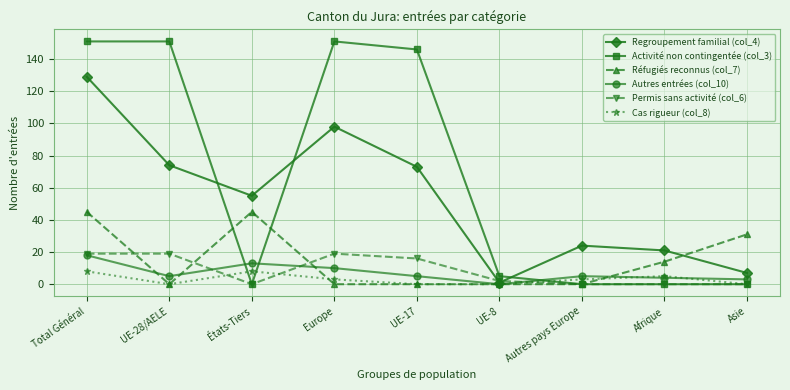

True or false: Activité non contingentée (col_3) and Cas rigueur (col_8) intersect in this chart.

True